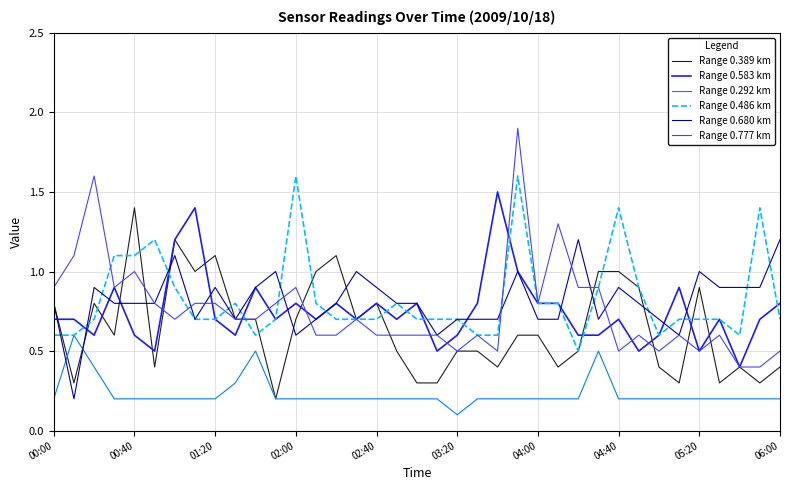

Which series has the largest range (max minus min)?

Range 0.777 km